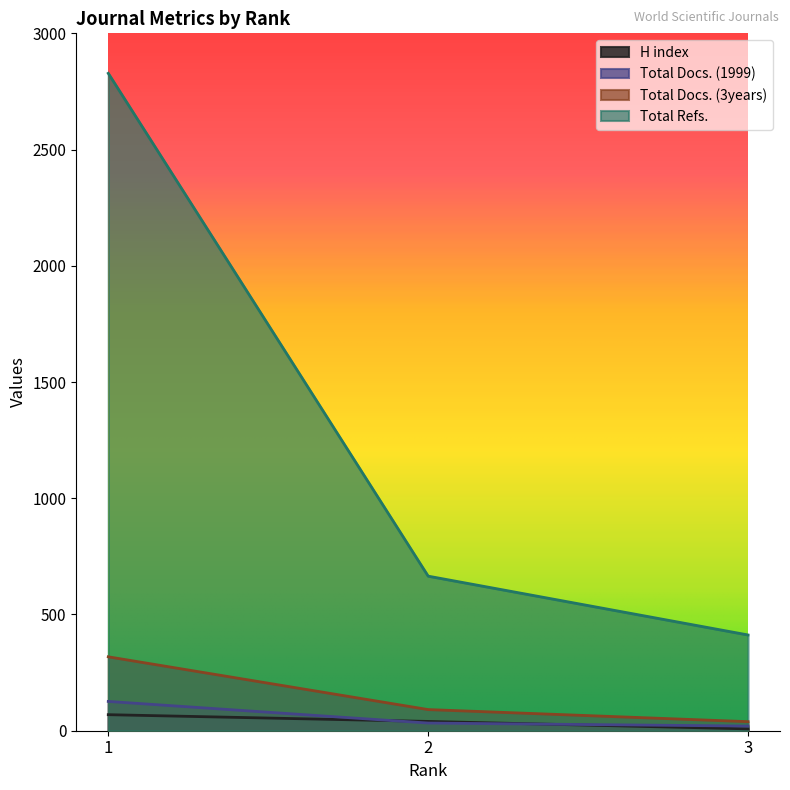

What are all the series names shown in the legend?

H index, Total Docs. (1999), Total Docs. (3years), Total Refs.